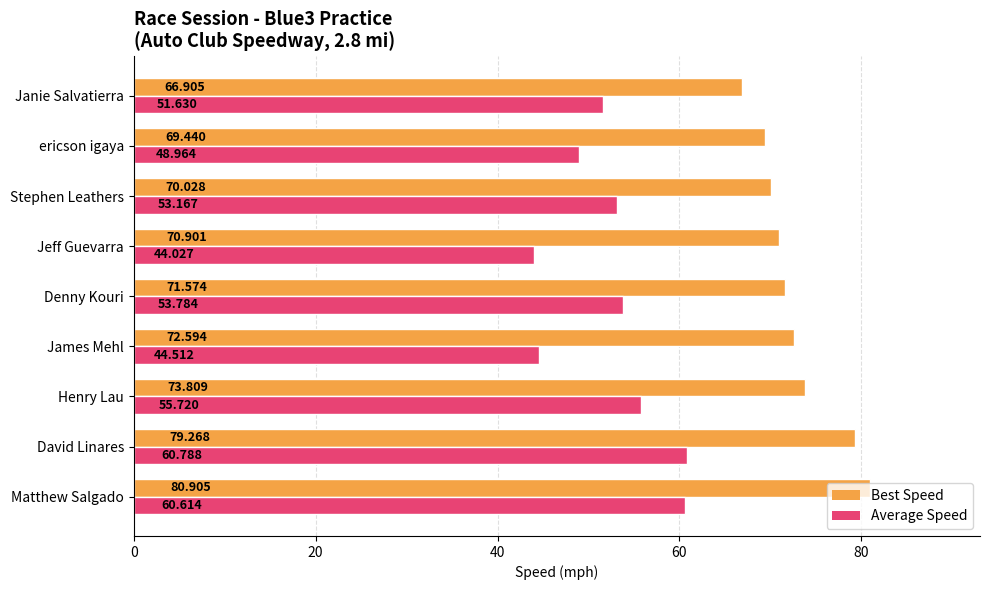

How many data points in Average Speed are less than 53?

4